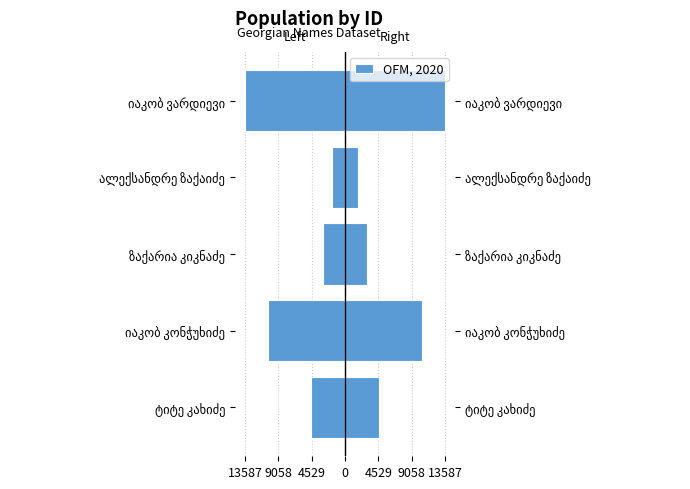

How many bars are there in total?

5